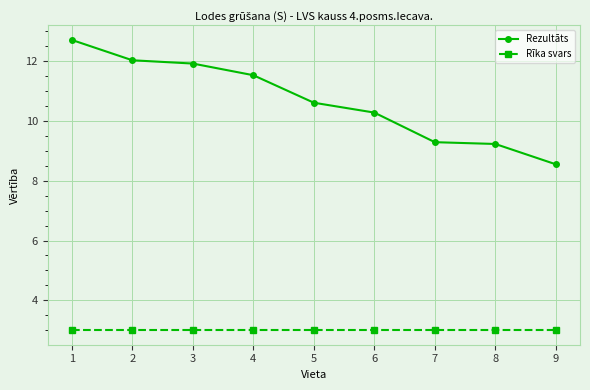

Reading left to right, transcribe all the data shown in this chart.

Rezultāts: 1=12.7	2=12.0	3=11.9	4=11.5	5=10.6	6=10.3	7=9.3	8=9.2	9=8.6
Rīka svars: 1=3.0	2=3.0	3=3.0	4=3.0	5=3.0	6=3.0	7=3.0	8=3.0	9=3.0